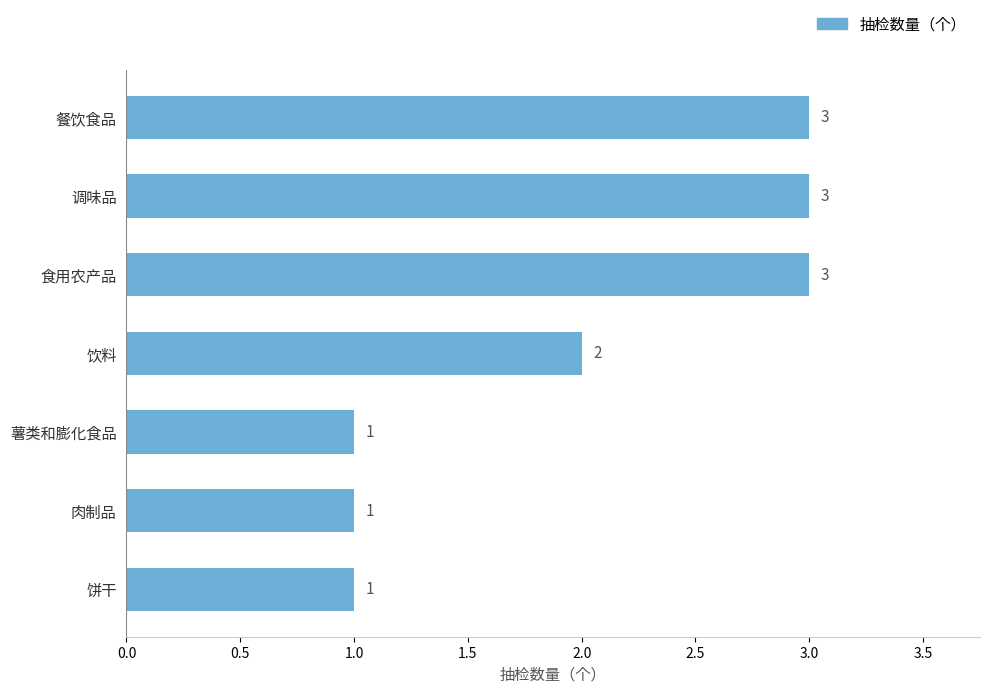

What is the maximum value shown in the chart?

3